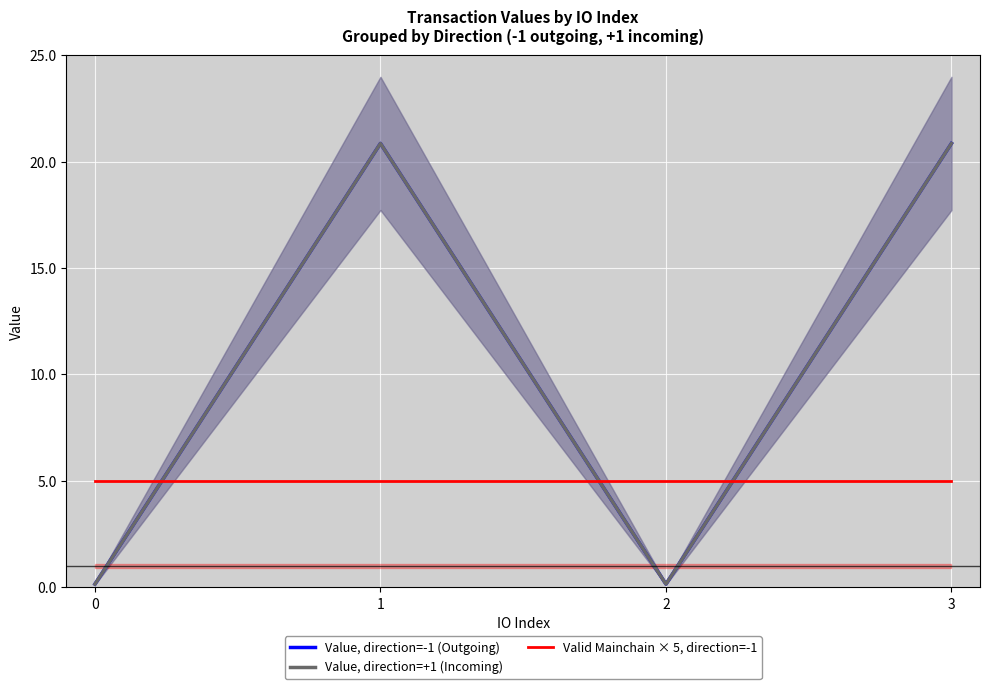

Which series has the largest total across all categories?

Value, direction=-1 (Outgoing)